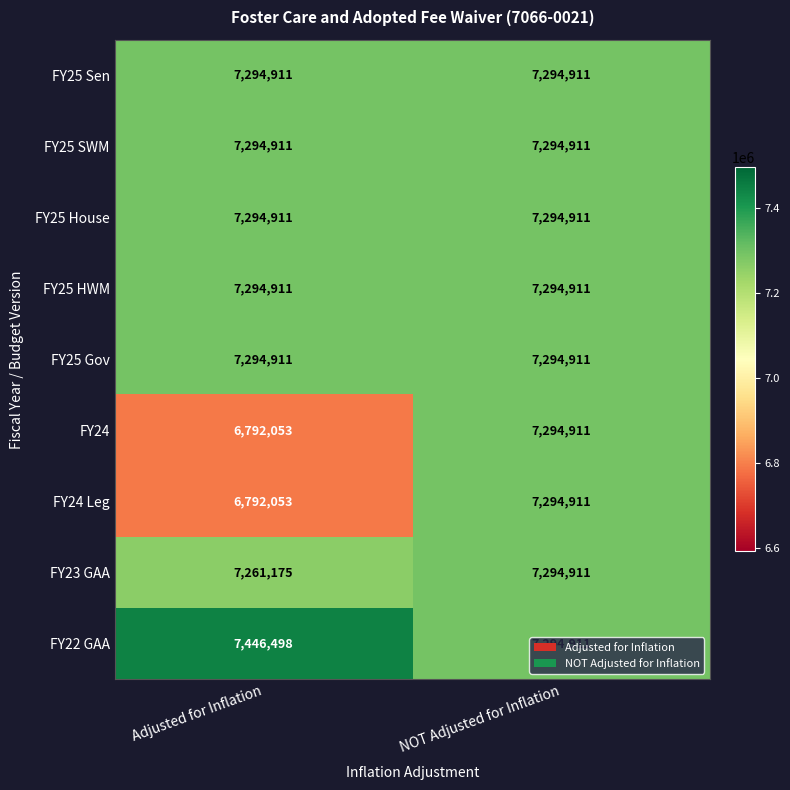

Which series has the largest total across all categories?

FY22 GAA